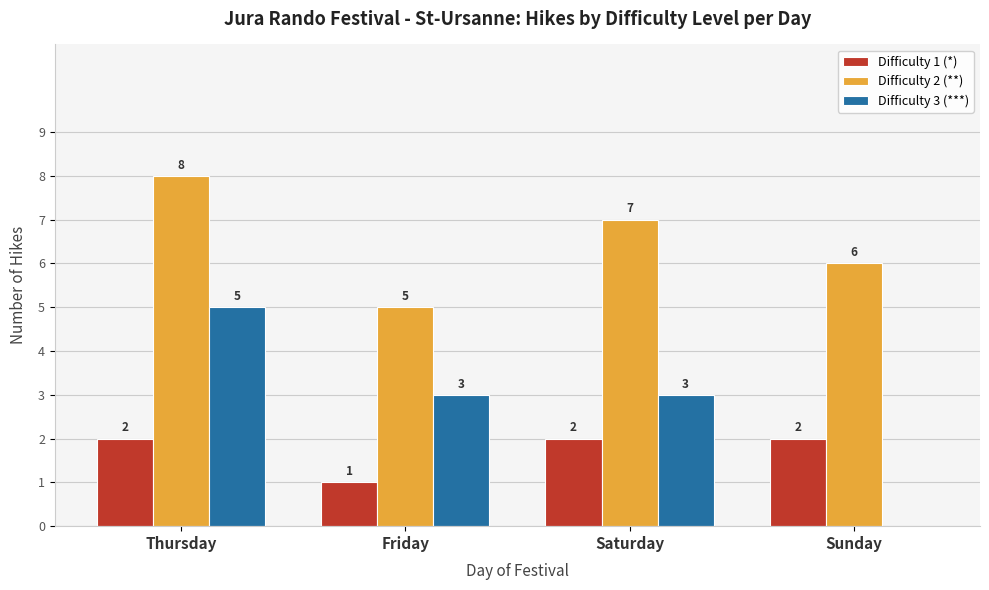

How many groups of bars are there?

4